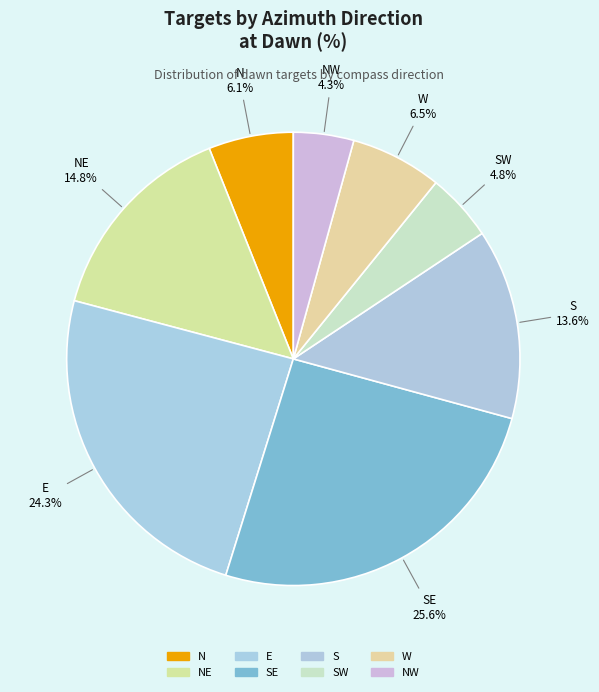

How many slices are in this pie chart?

8